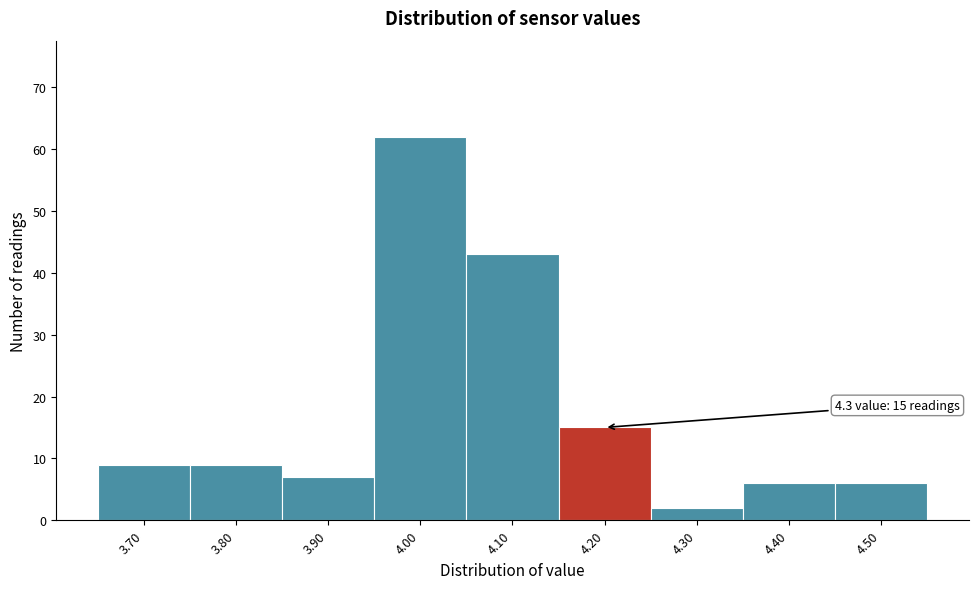

Reading left to right, list all the values displayed in this chart.

9	9	7	62	43	15	2	6	6